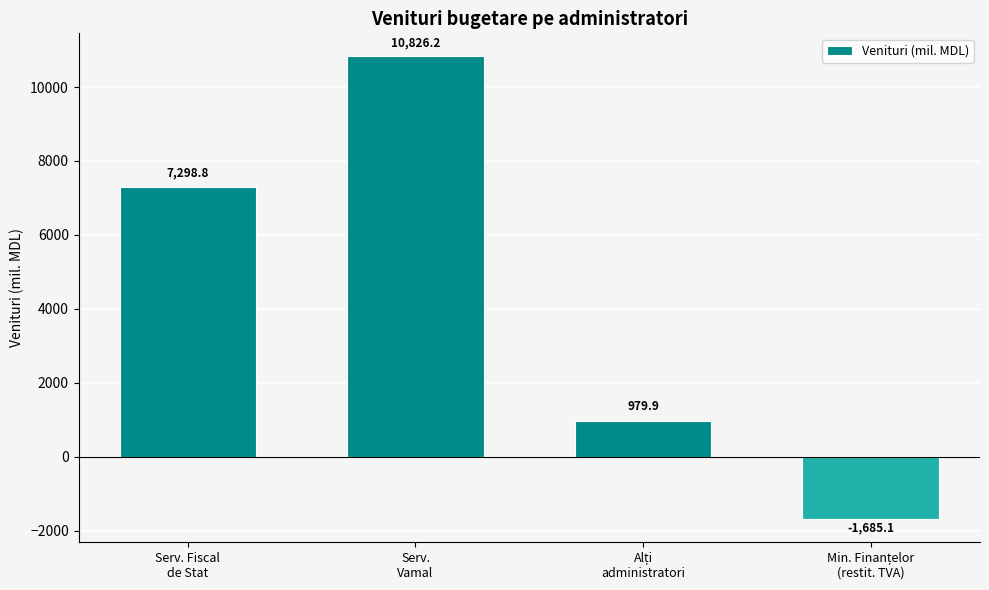

Reading left to right, transcribe all the data shown in this chart.

7298.8	10826.2	979.9	-1685.1